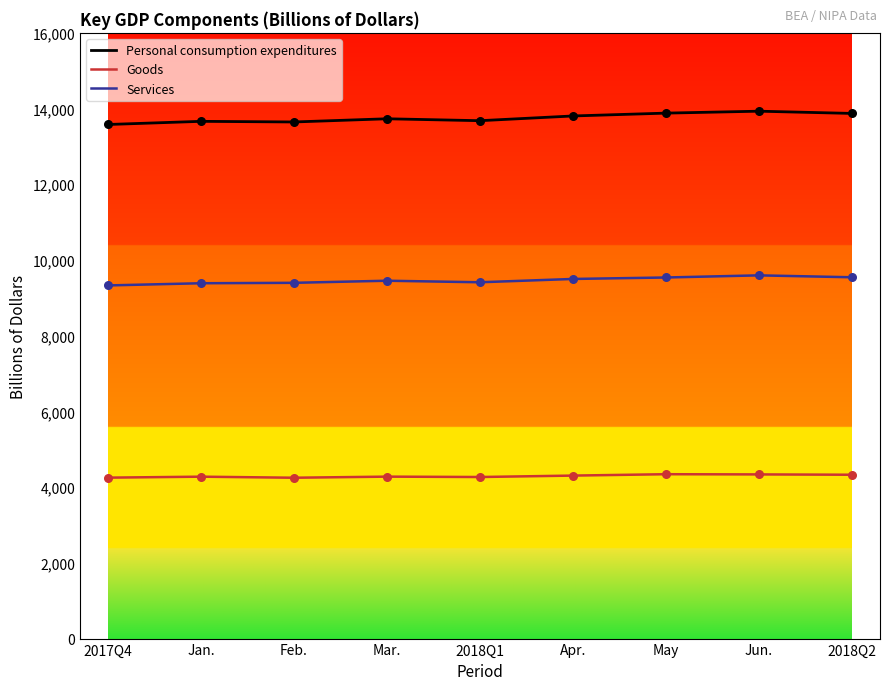

What is the total value across all series at 2017Q4?

27158.4